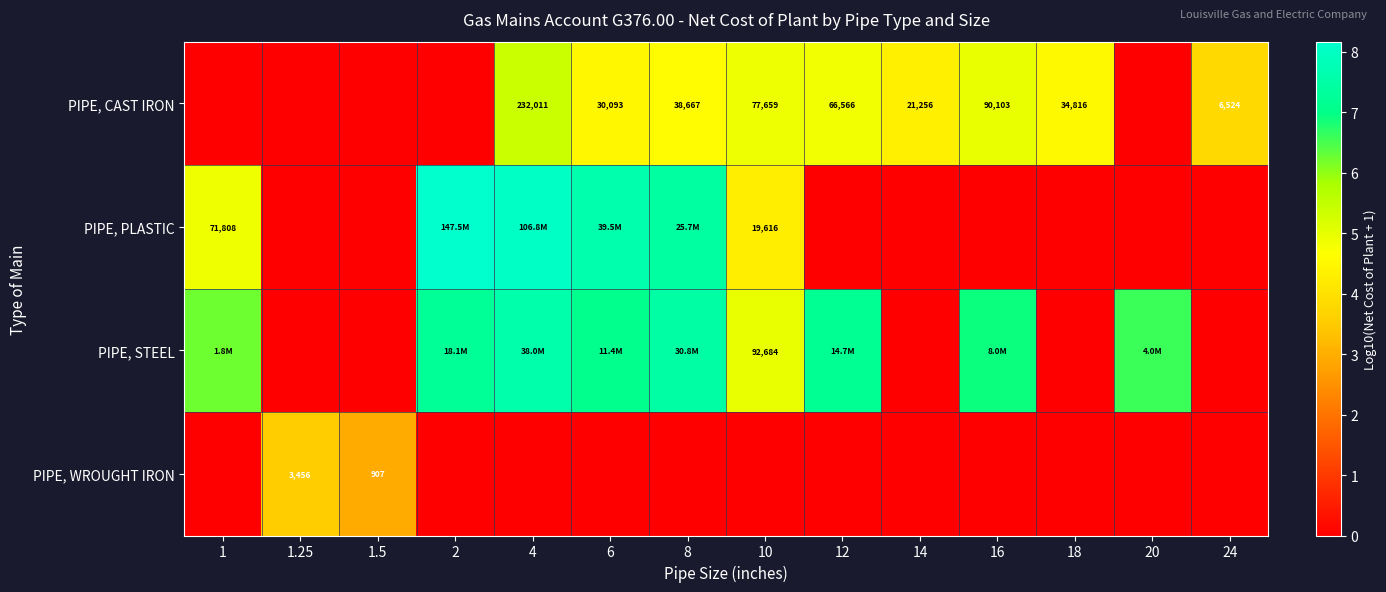

How many values in the PIPE, WROUGHT IRON series exceed 0?

2